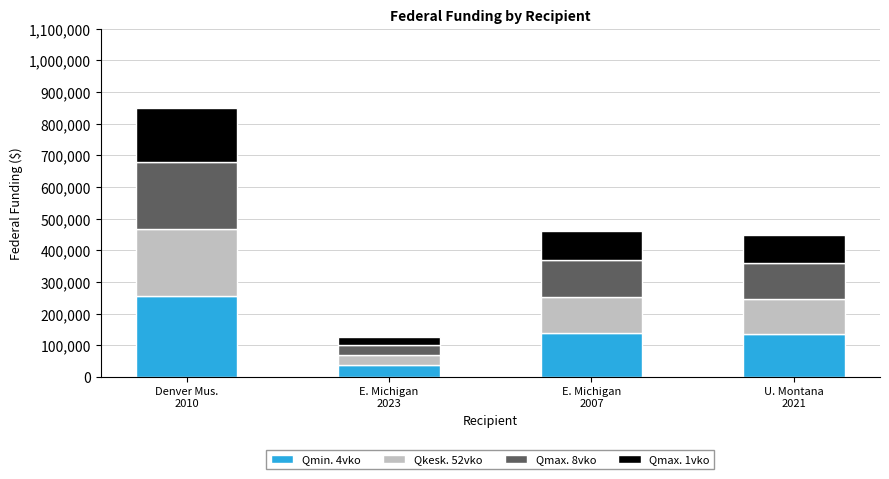

What is the highest value of the Qmin. 4vko series?

255094.2